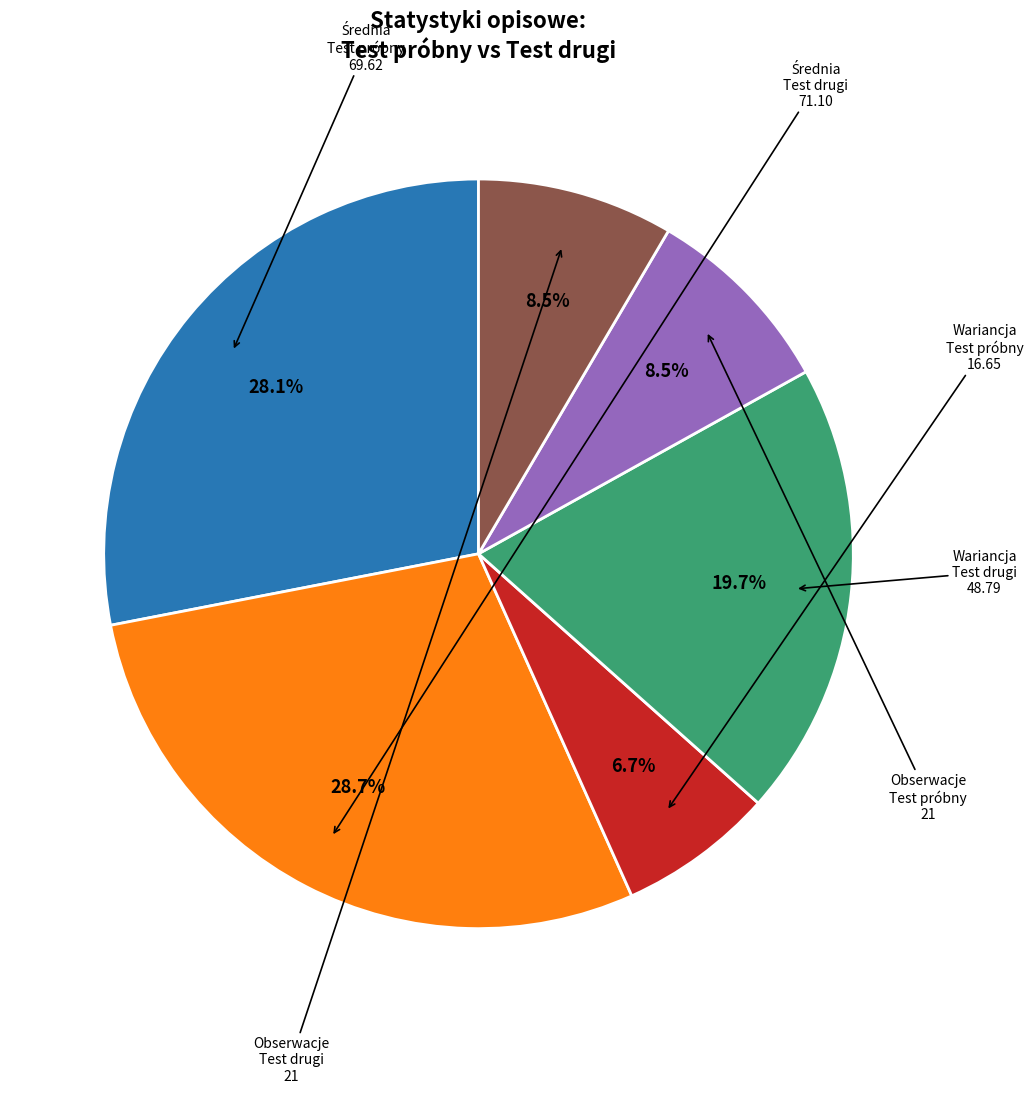

Does any single category account for the majority?

No